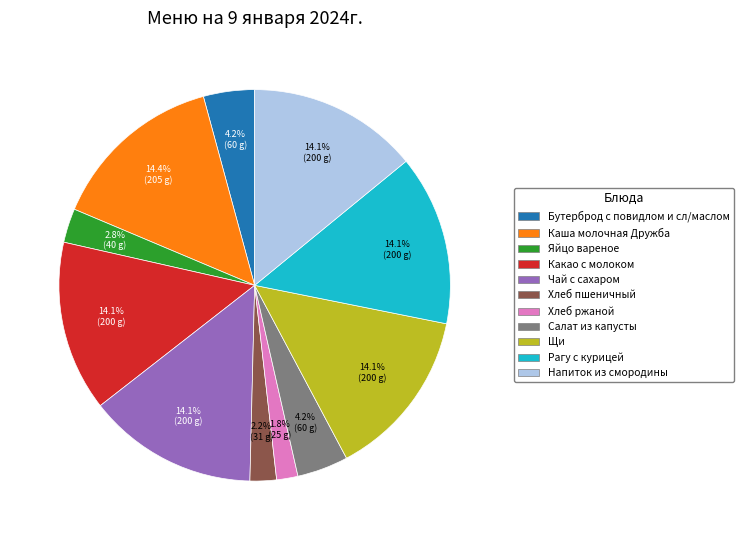

What is the ratio of the value at Рагу с курицей to the value at Щи?

1.0